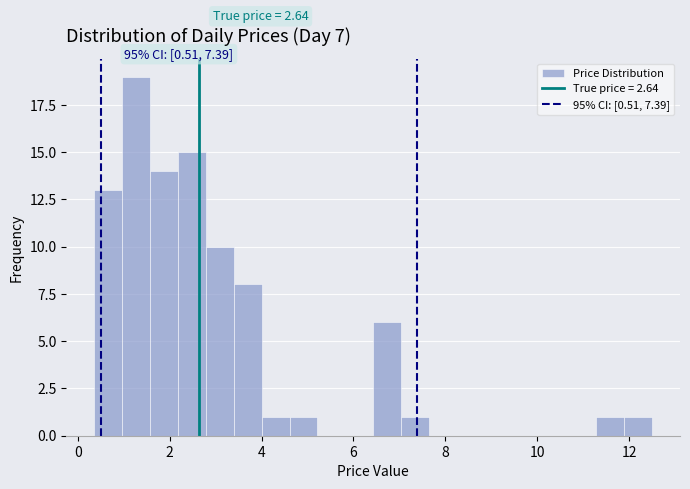

Around what value on the x-axis is the tallest bar? Give the approximate position of its centre, as read against the axis.

1.2